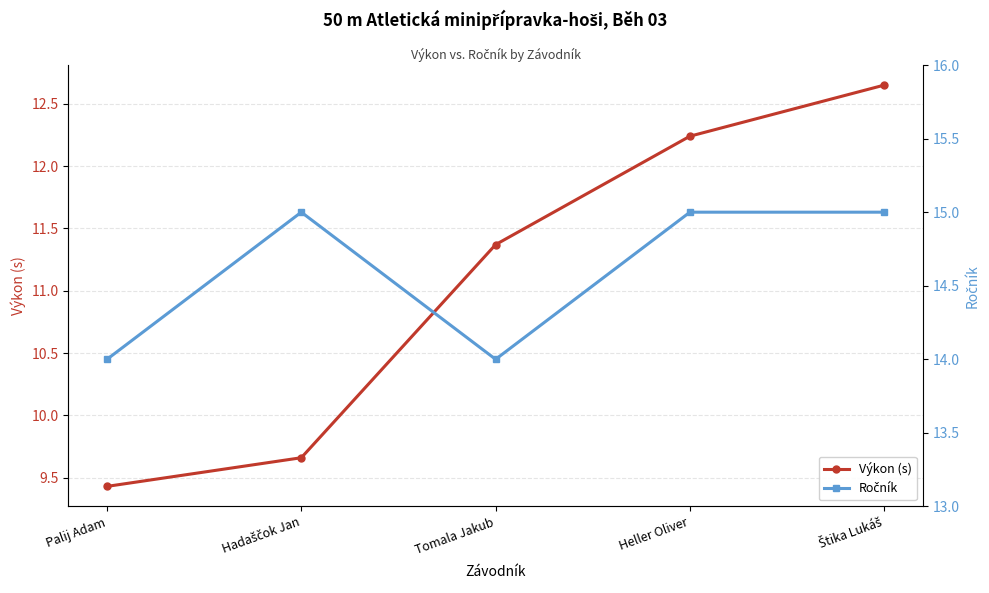

Reading right to left, transcribe all the data shown in this chart.

Výkon (s): 12.7	12.2	11.4	9.7	9.4
Ročník: 15.0	15.0	14.0	15.0	14.0